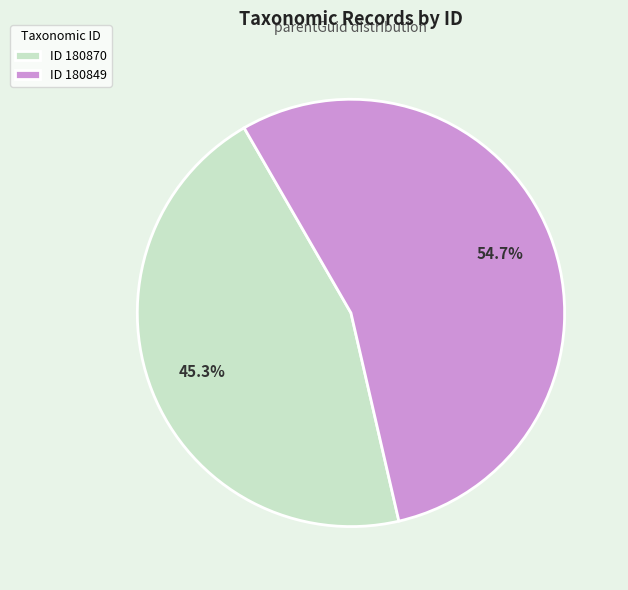

How many slices are in this pie chart?

2